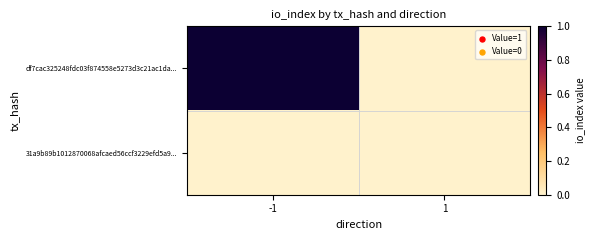

Between -1 and 1, which is larger?

-1